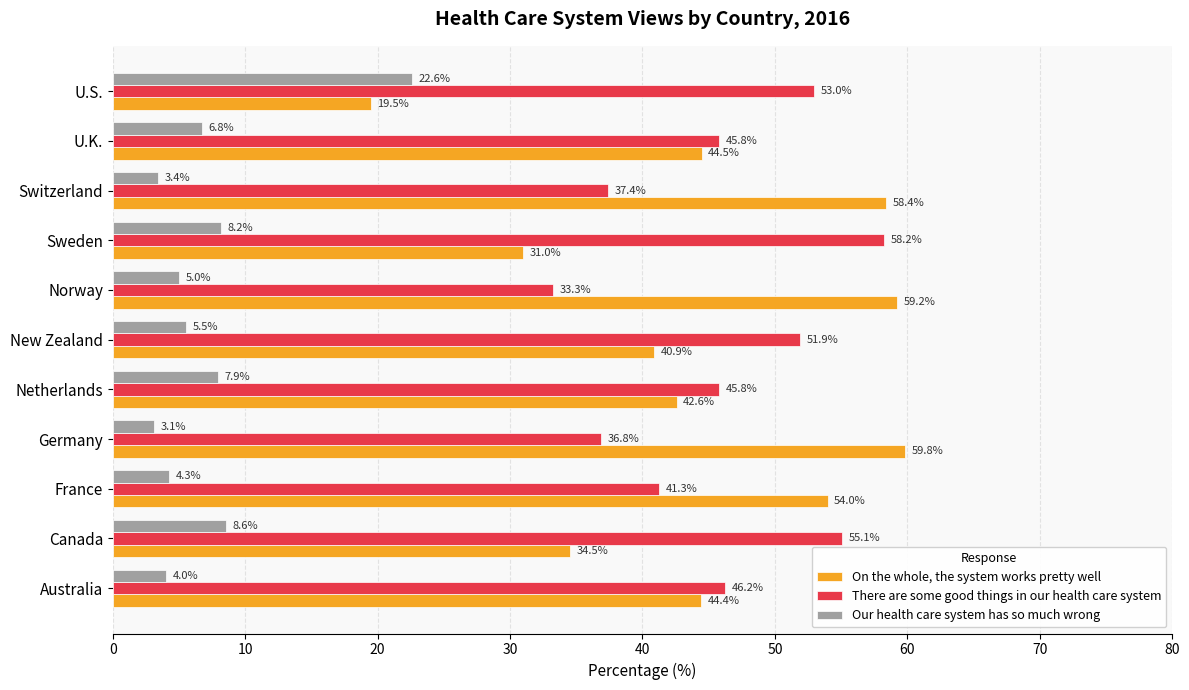

Count the number of data series in this chart.

3